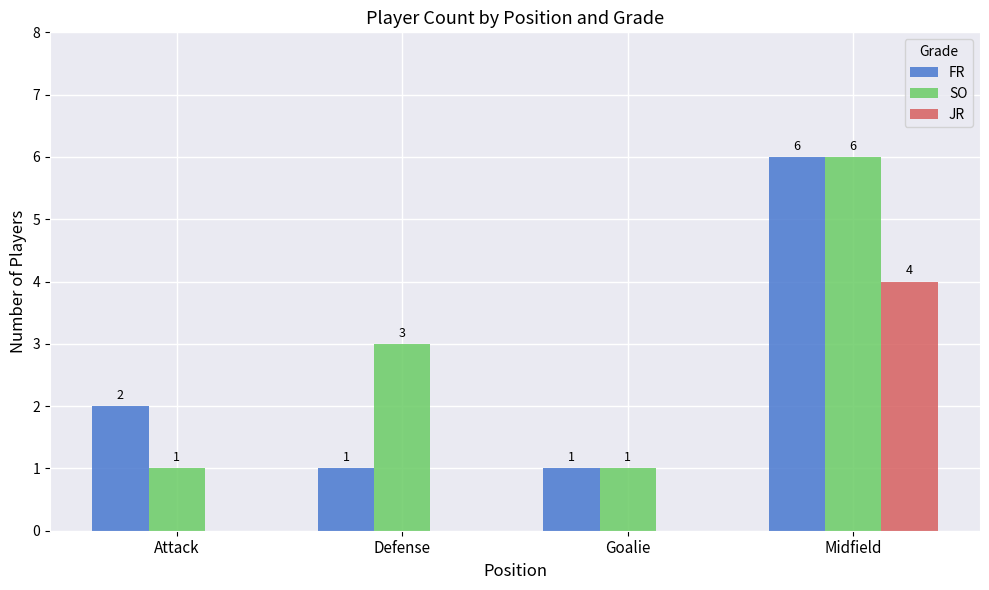

How many distinct data groups are displayed?

3